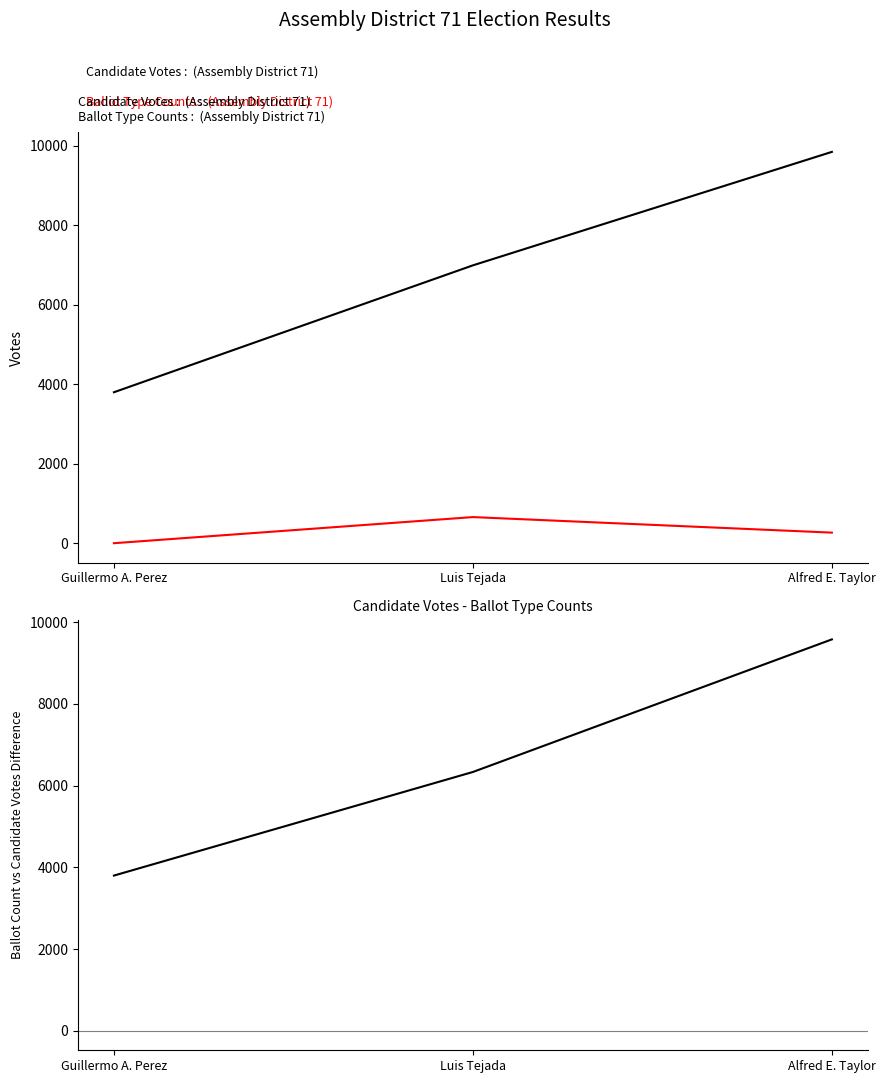

What is the maximum value shown in the chart?

9846